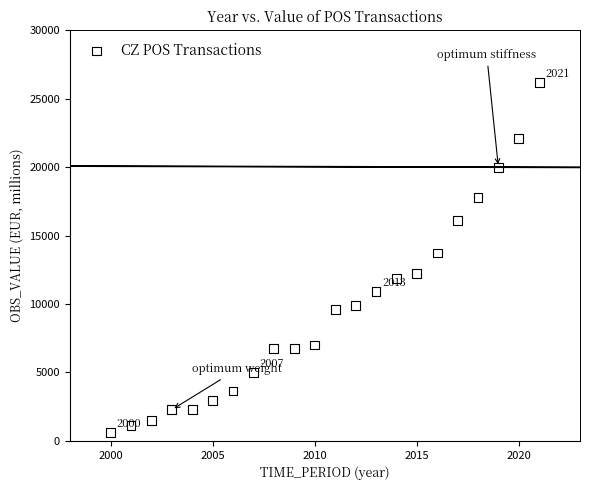

What is the range of X values (max minus min)?

21.0